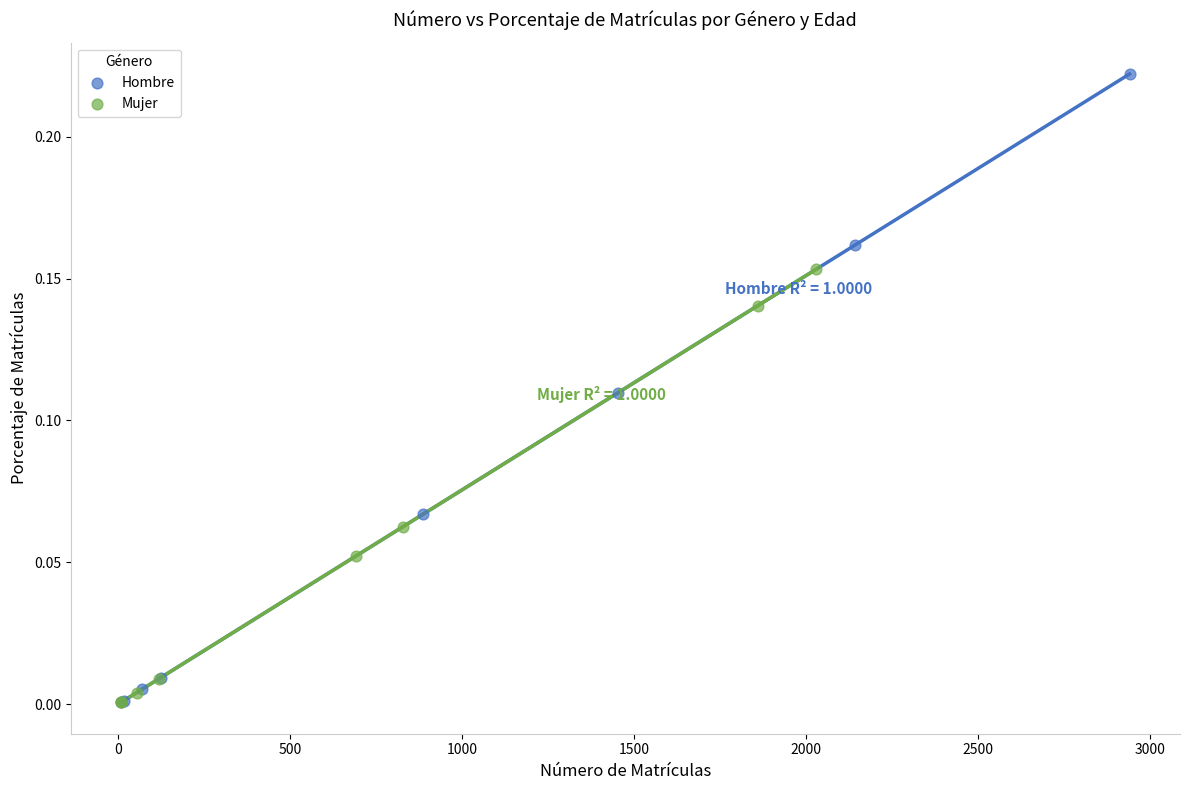

Which series has the largest Y range (max minus min)?

Hombre